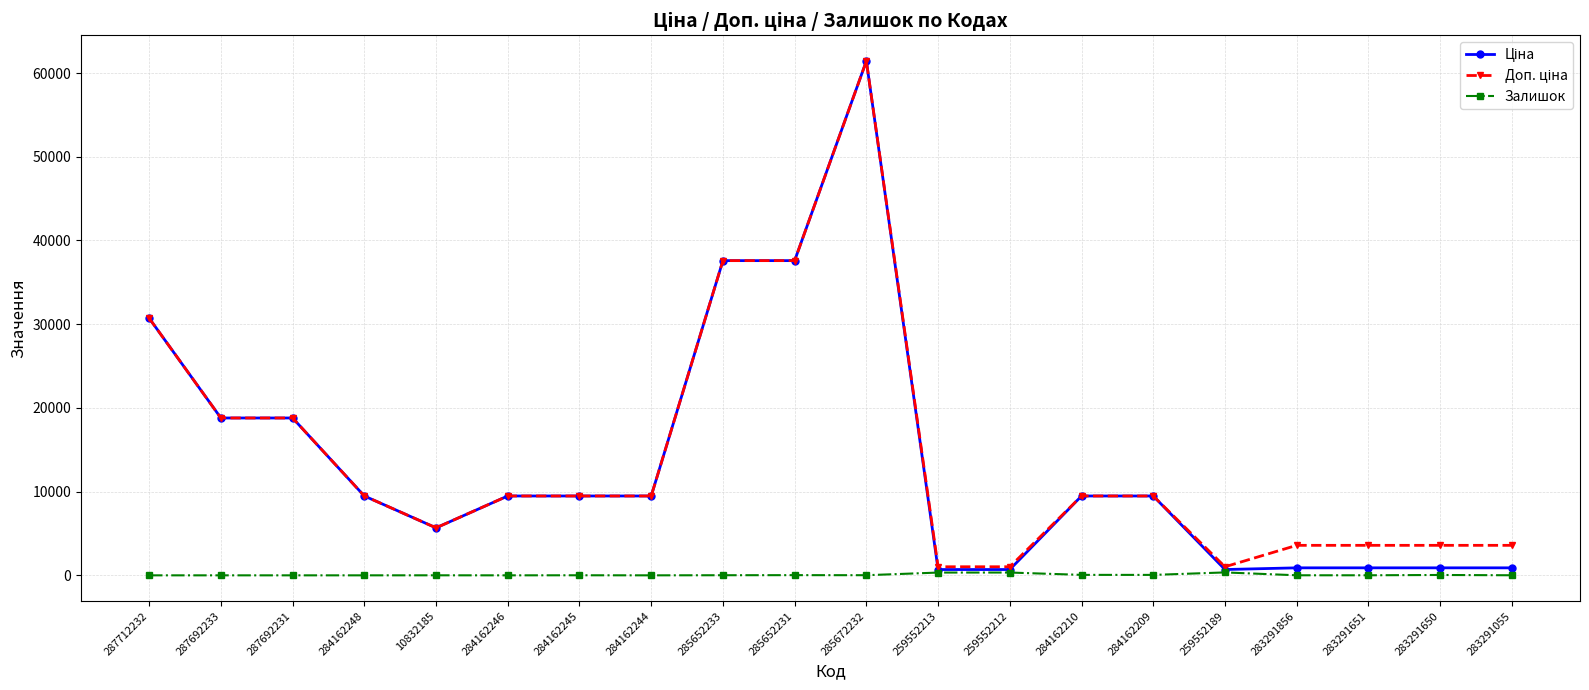

True or false: Залишок has more than 2 interior local peaks.

True